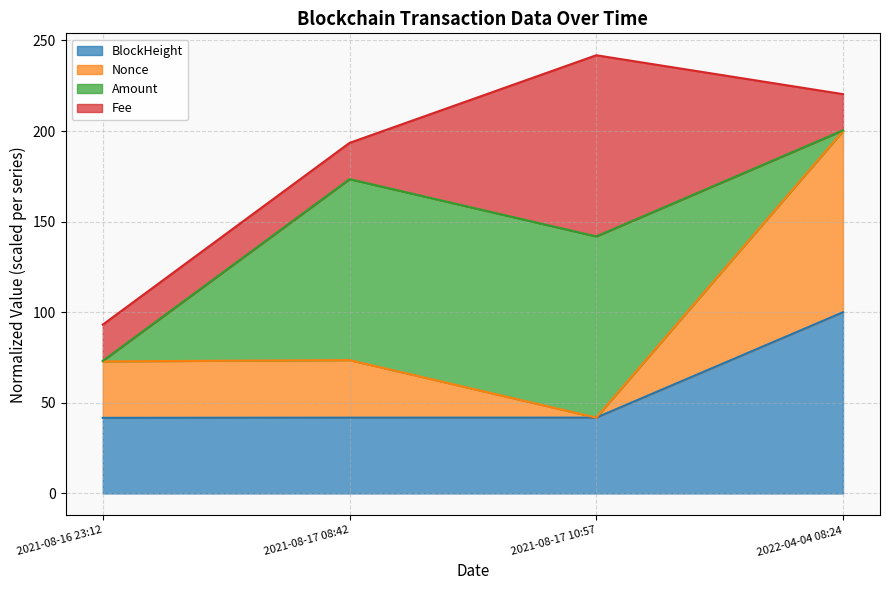

Does the chart display data point markers on the line(s)?

No